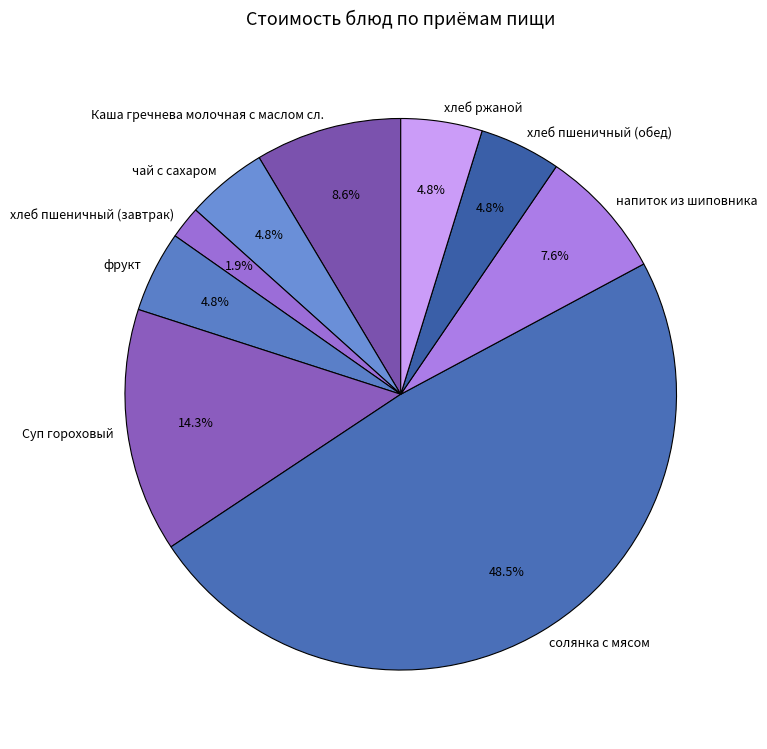

Is there a majority slice in this chart?

No